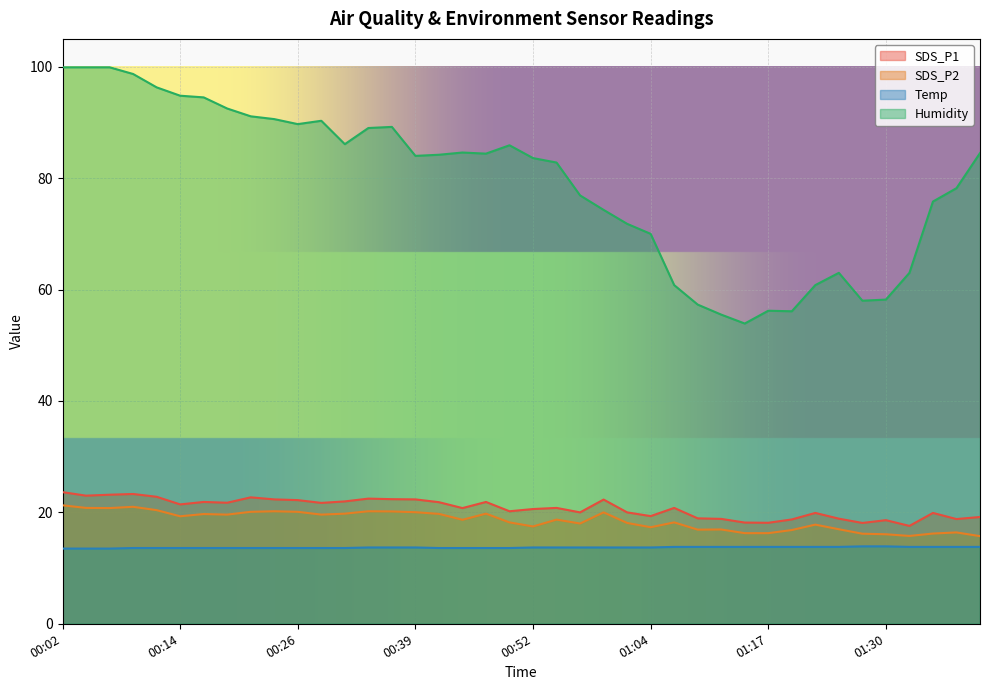

Between 01:04 and 01:36, which series saw the biggest shift?

Humidity